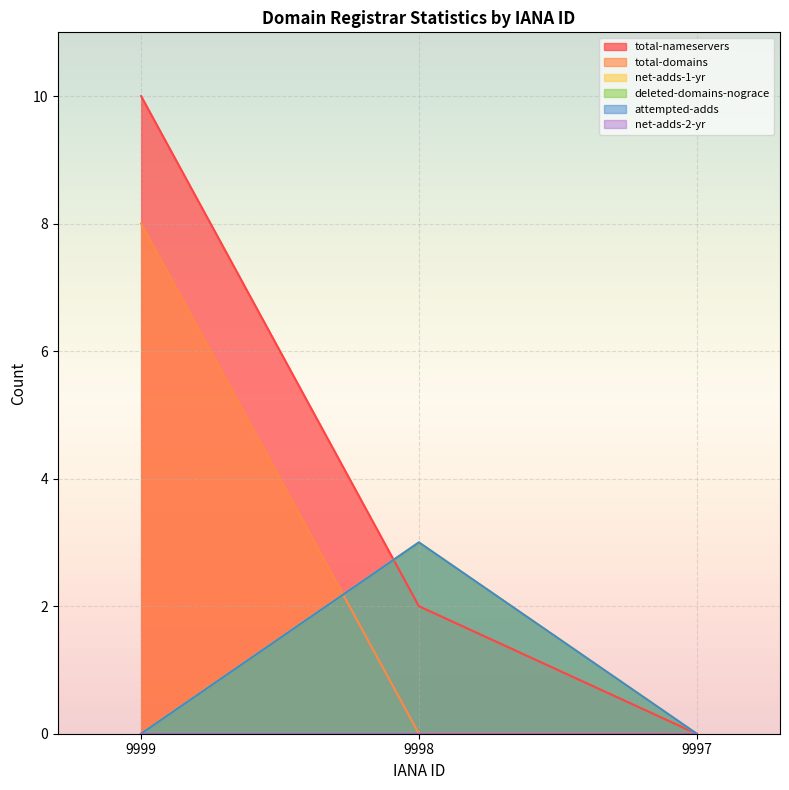

The net-adds-1-yr series shows 4 at 9998. True or false?

False